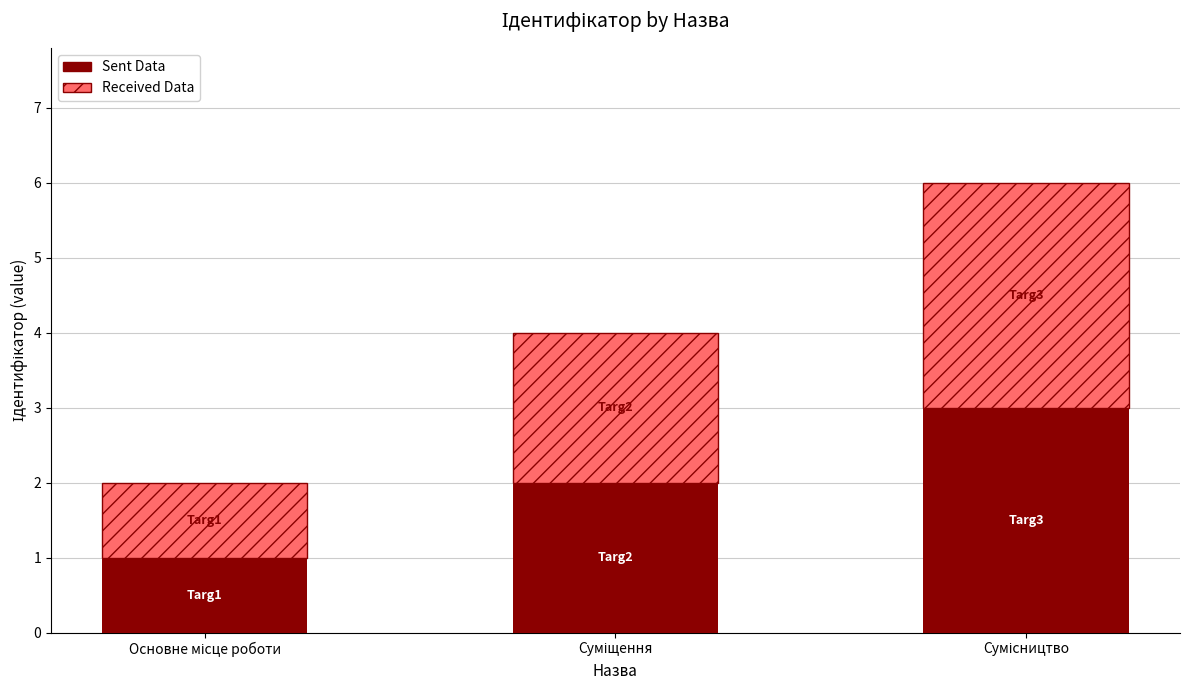

What is the highest value of the Sent Data series?

3